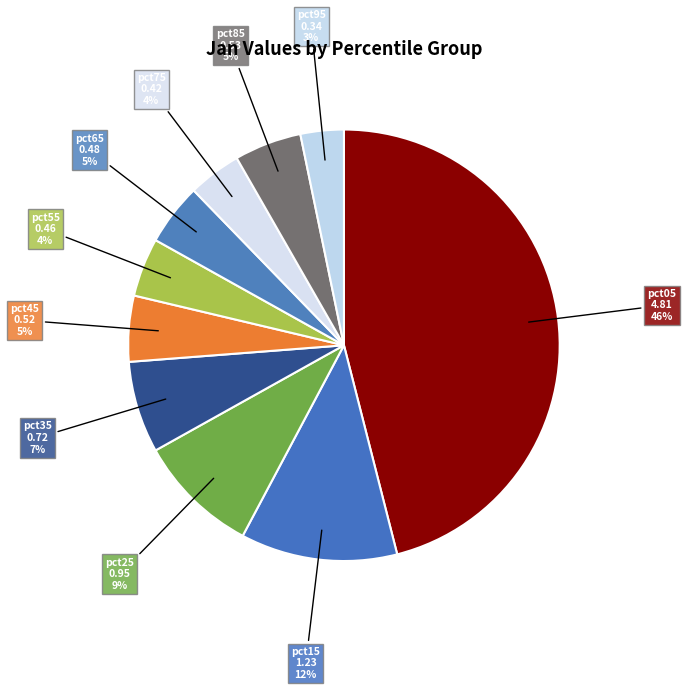

How many slices are in this pie chart?

10